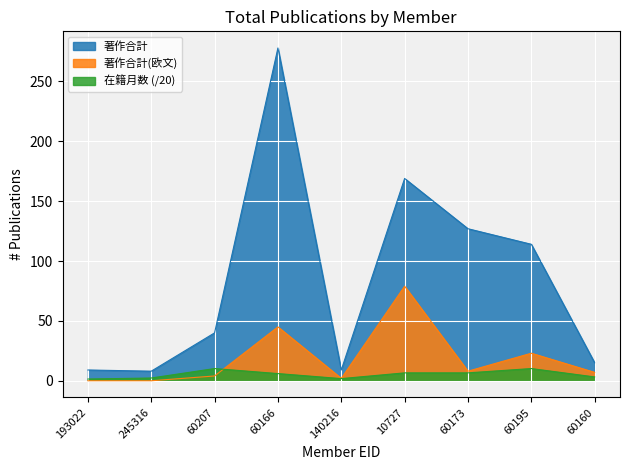

What is the difference between the highest and lowest values at 60173?

120.4